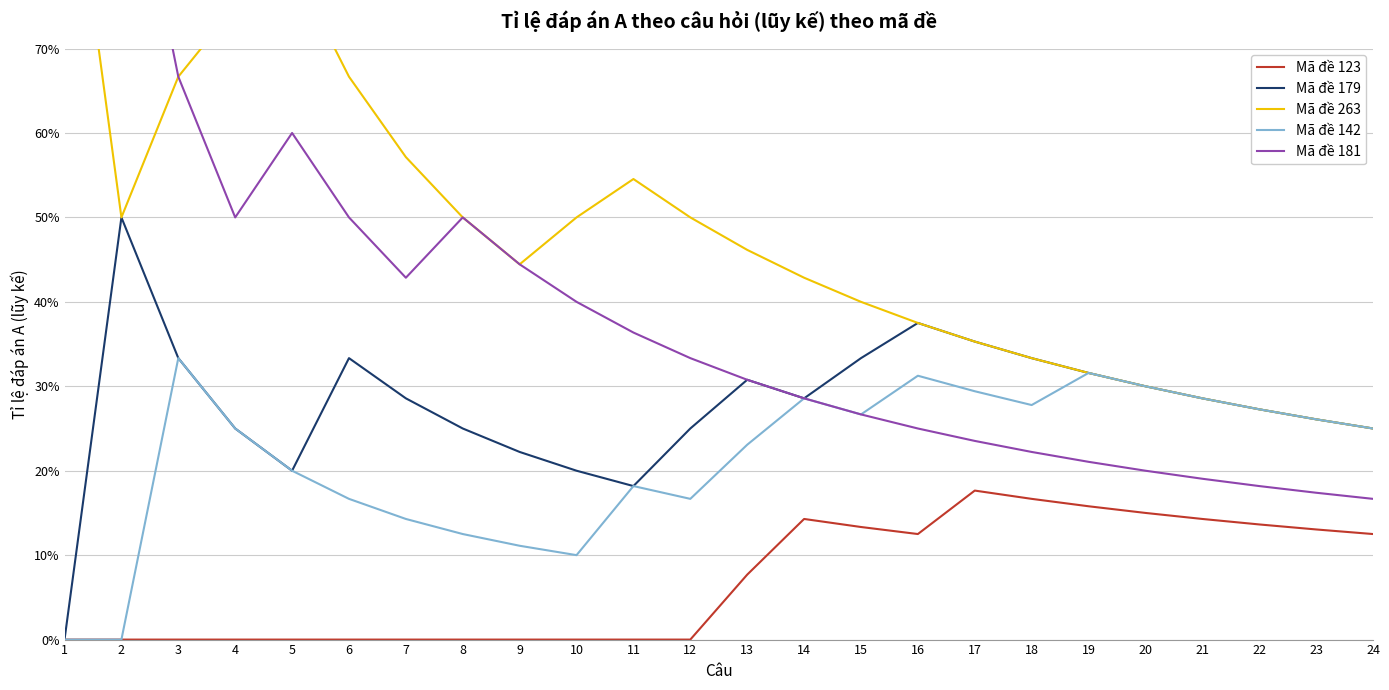

Where is the first local maximum for Mã đề 142?

3